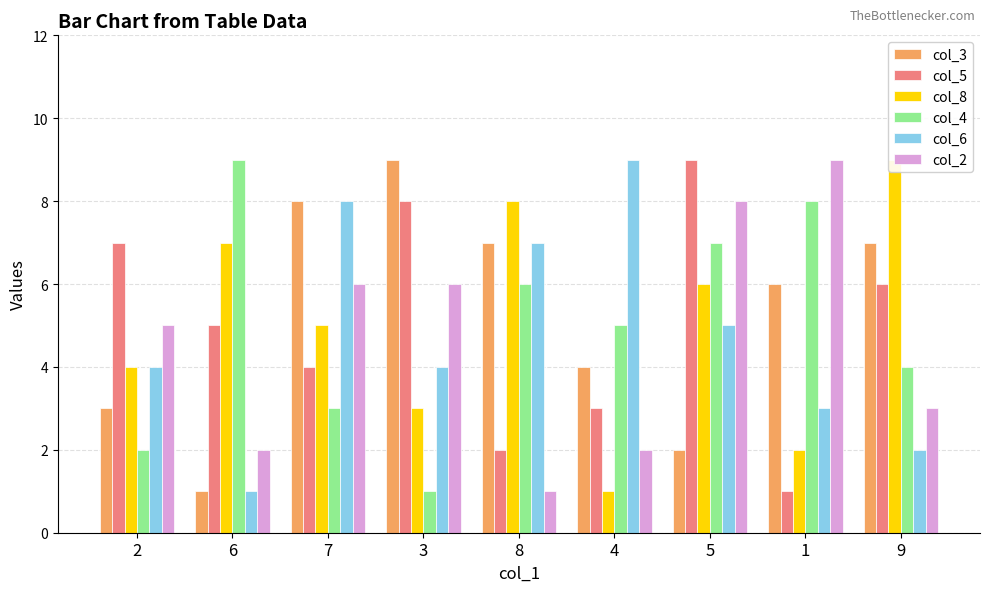

What is the approximate value of col_8 at 4?

1